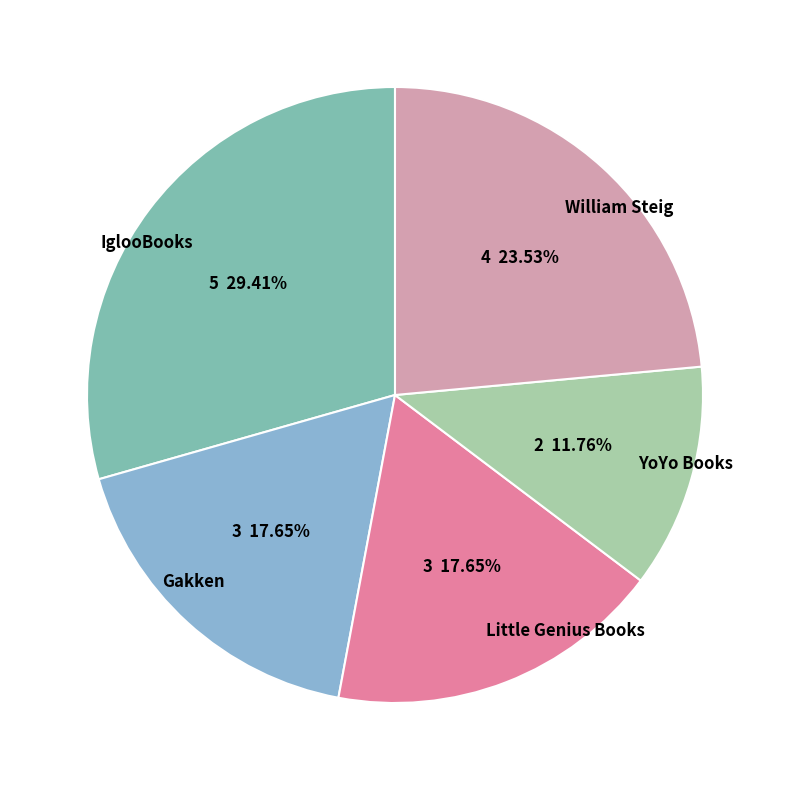

How many slices are in this pie chart?

5